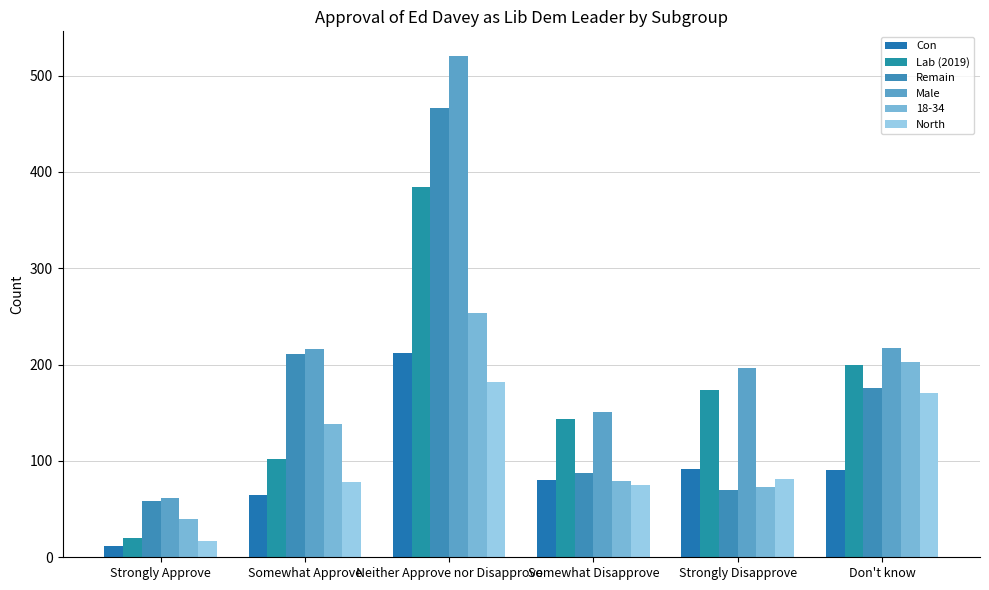

Which series has the largest total across all categories?

Male